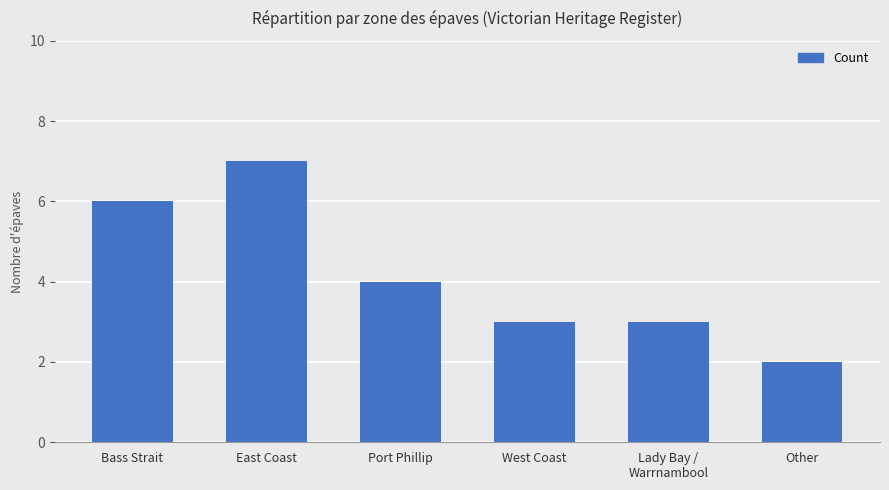

Reading left to right, extract all data points from this chart.

6	7	4	3	3	2